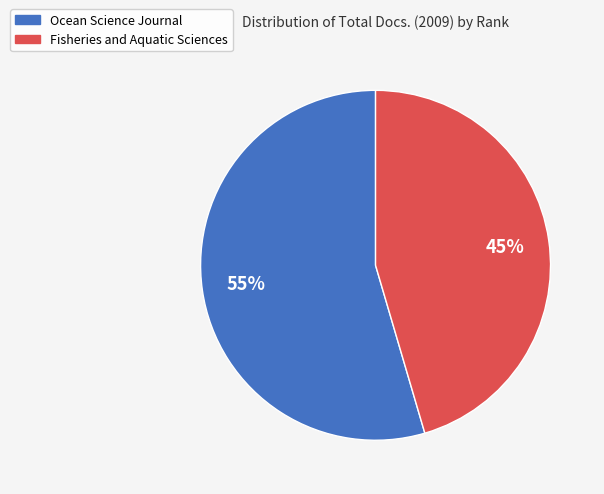

Count the number of slices in the pie.

2